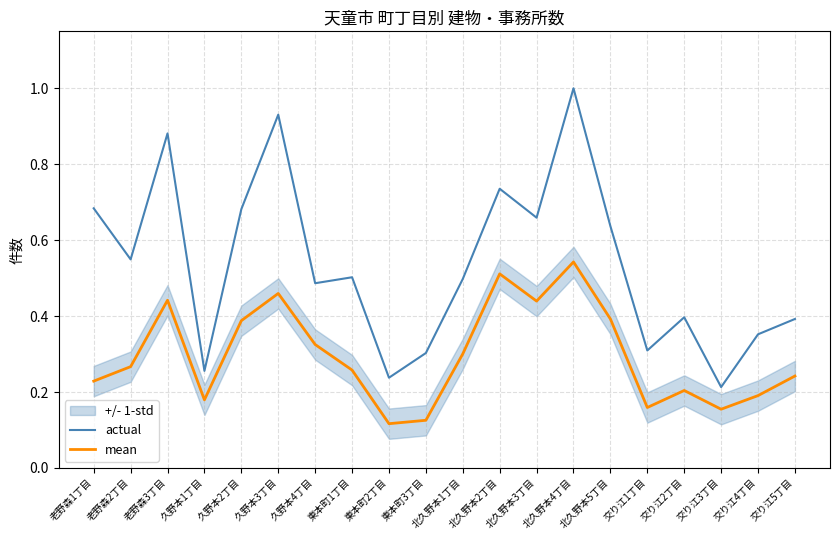

Where is the first local maximum for mean?

老野森3丁目